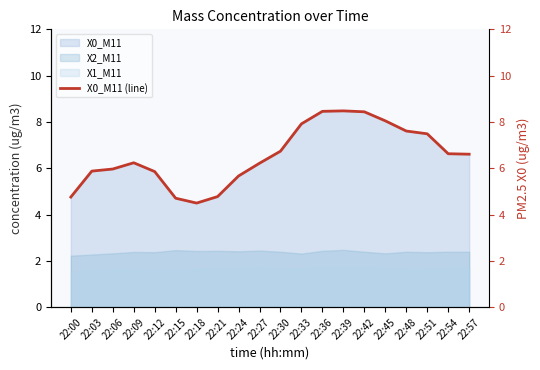

What is the difference between the values at 22:48 and 22:24?

1.9